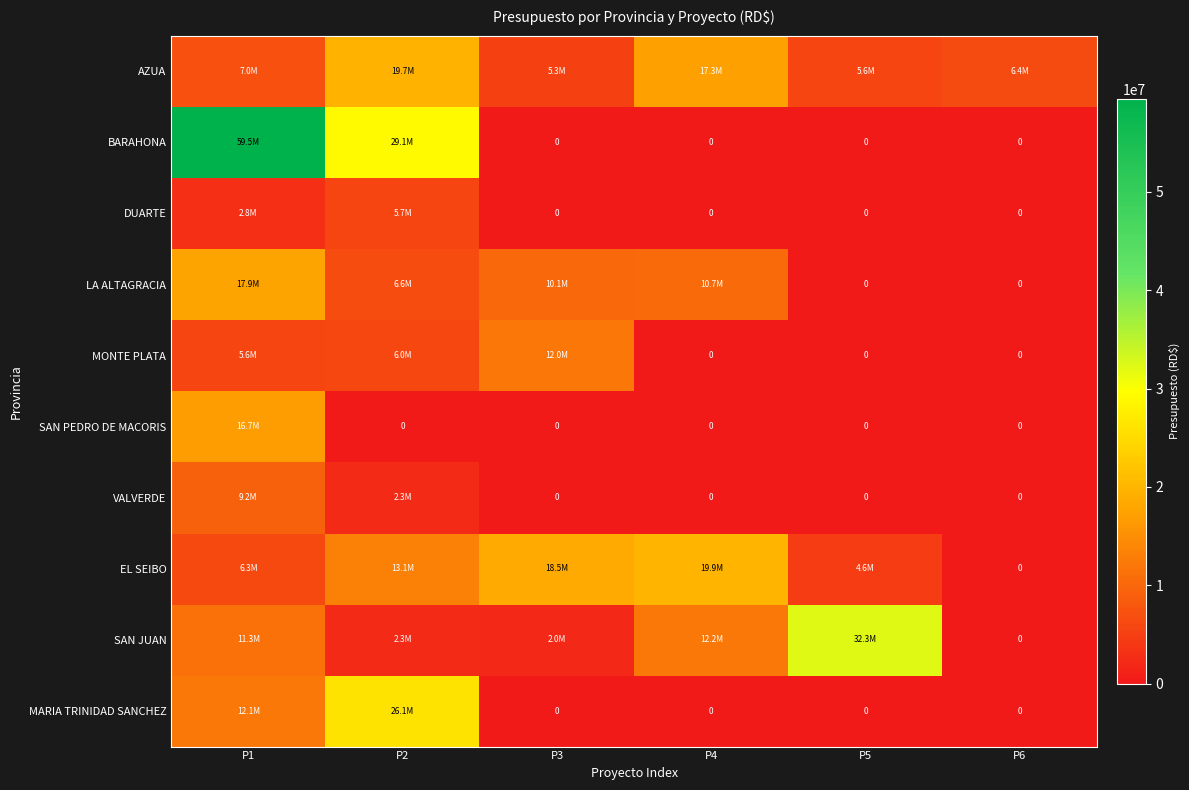

Which series has the largest range (max minus min)?

BARAHONA